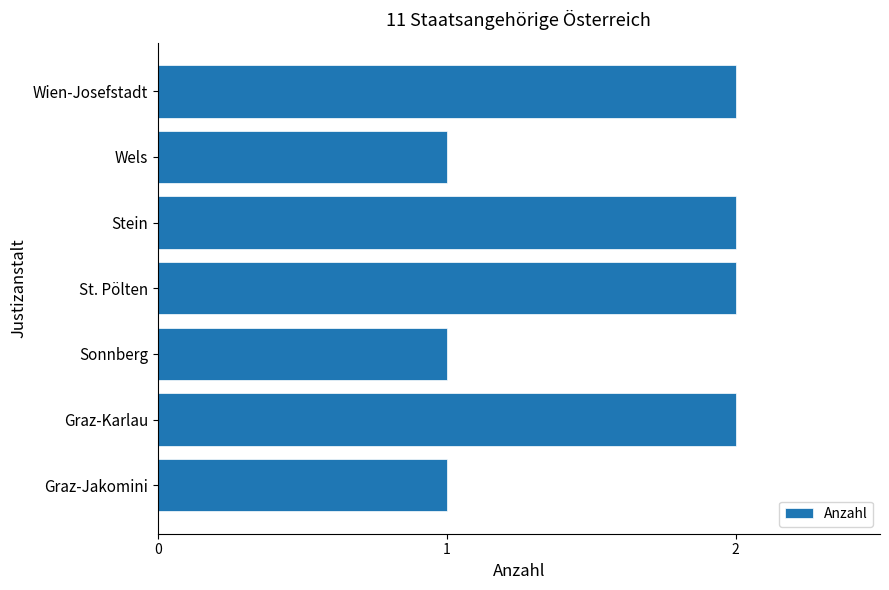

The value at Graz-Jakomini is 1. True or false?

True